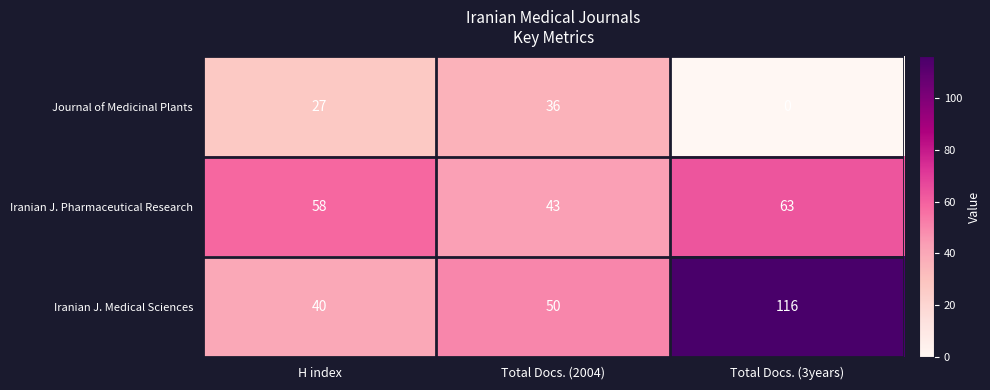

Which category has the lowest value across all series?

Total Docs. (3years)